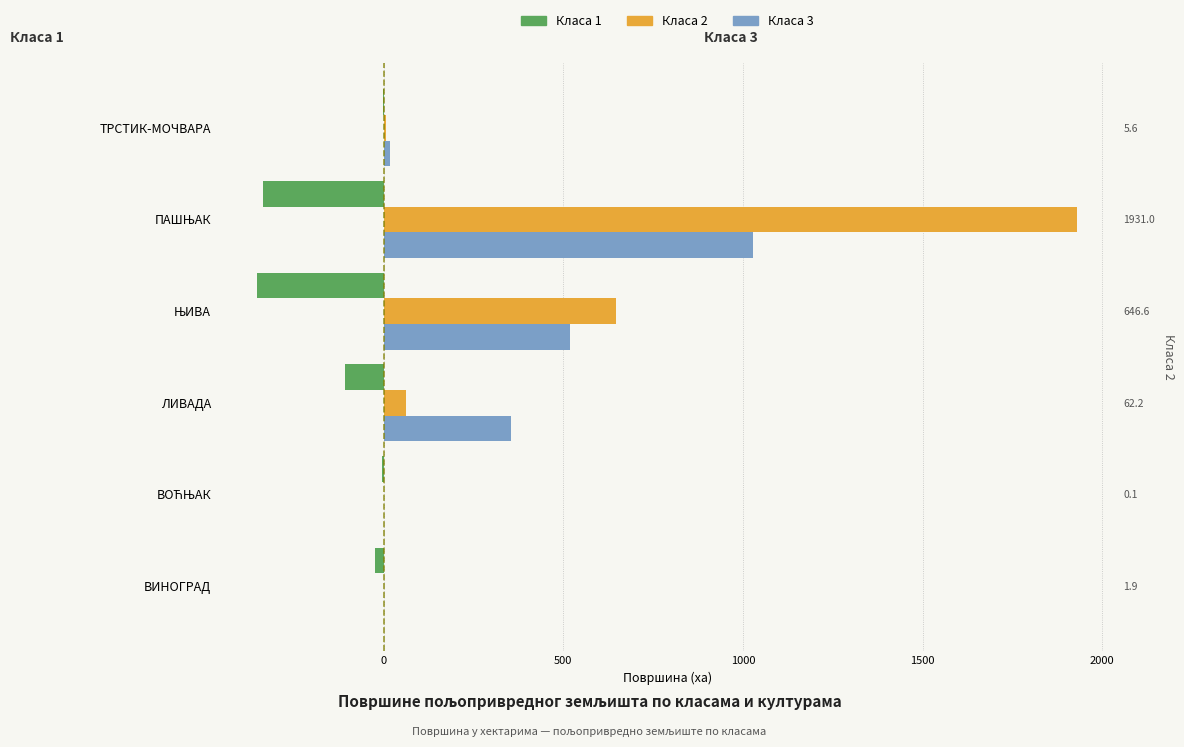

How many groups of bars are there?

6